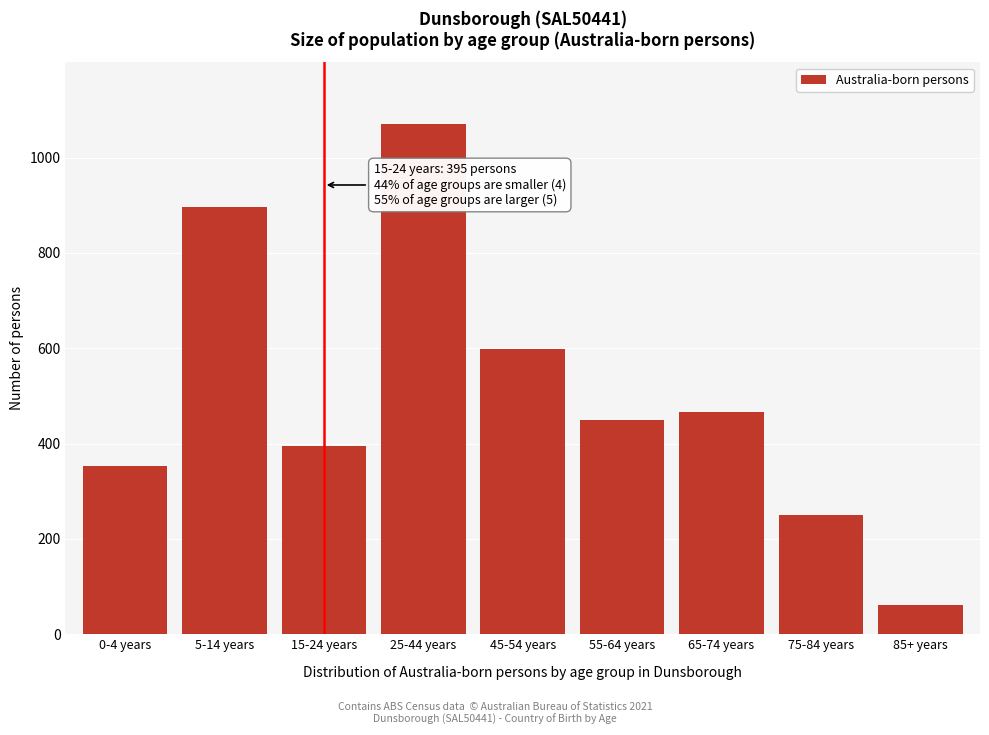

Reading right to left, list all the values displayed in this chart.

85+ years=61	75-84 years=249	65-74 years=467	55-64 years=449	45-54 years=598	25-44 years=1071	15-24 years=395	5-14 years=897	0-4 years=353